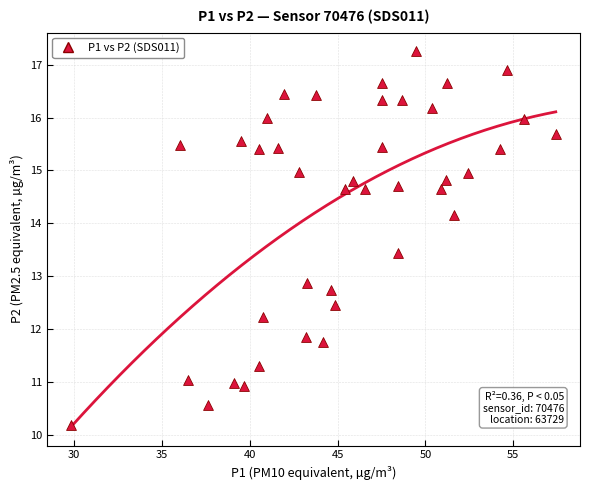

What Y value in the scatter plot is closest to 13?

12.9